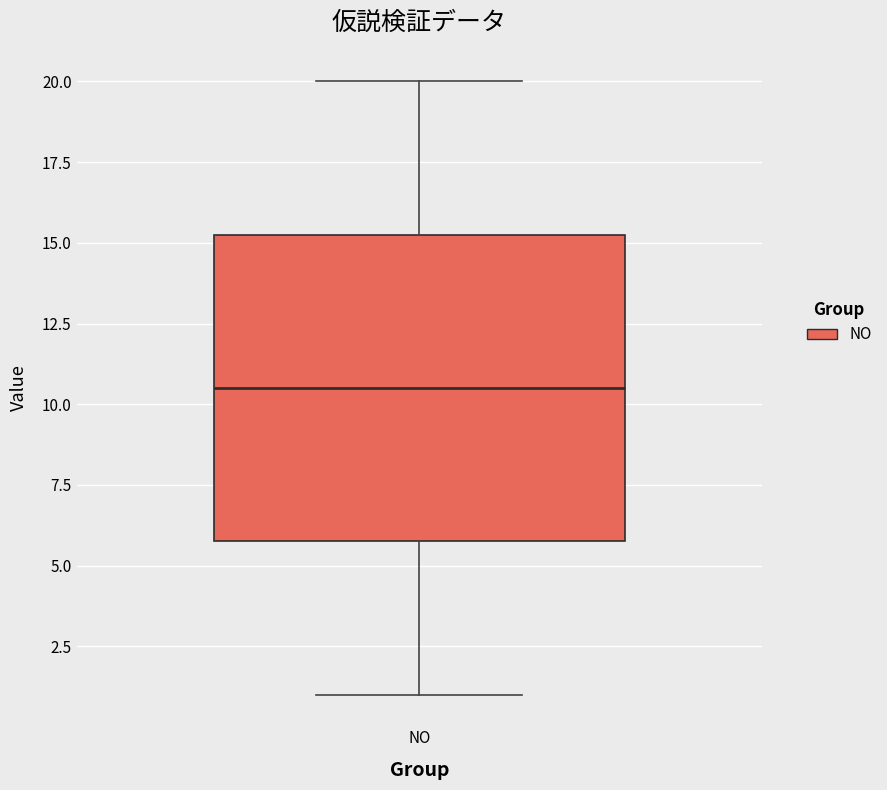

Read this box plot against the y-axis: the position of the median line, the range covered by the box, and the ends of both whiskers. The values are not printed on the chart, so give them approximately, as read against the axis.

median 10.5, box 6.0 to 15.5, whiskers 1.0 to 20.0